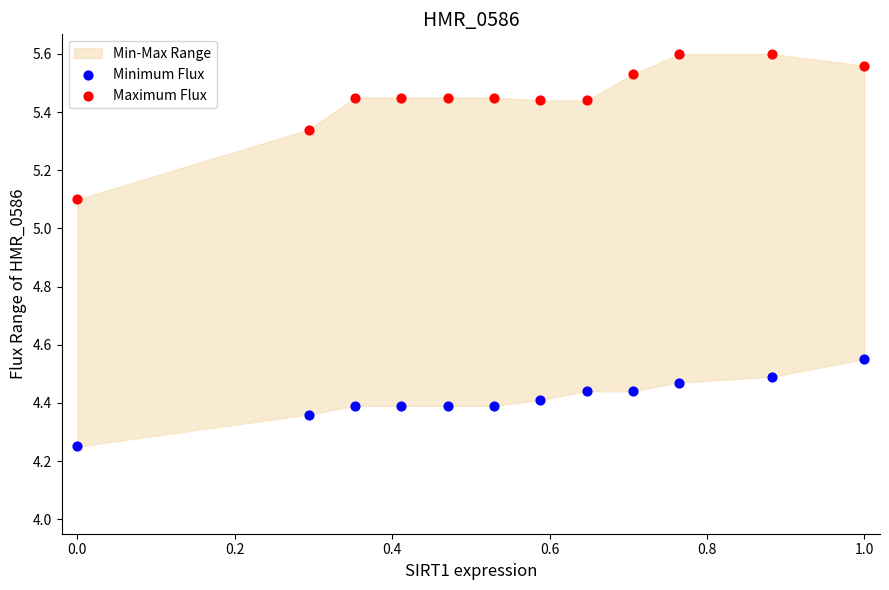

In the Maximum Flux series, what Y value is closest to 5?

5.1